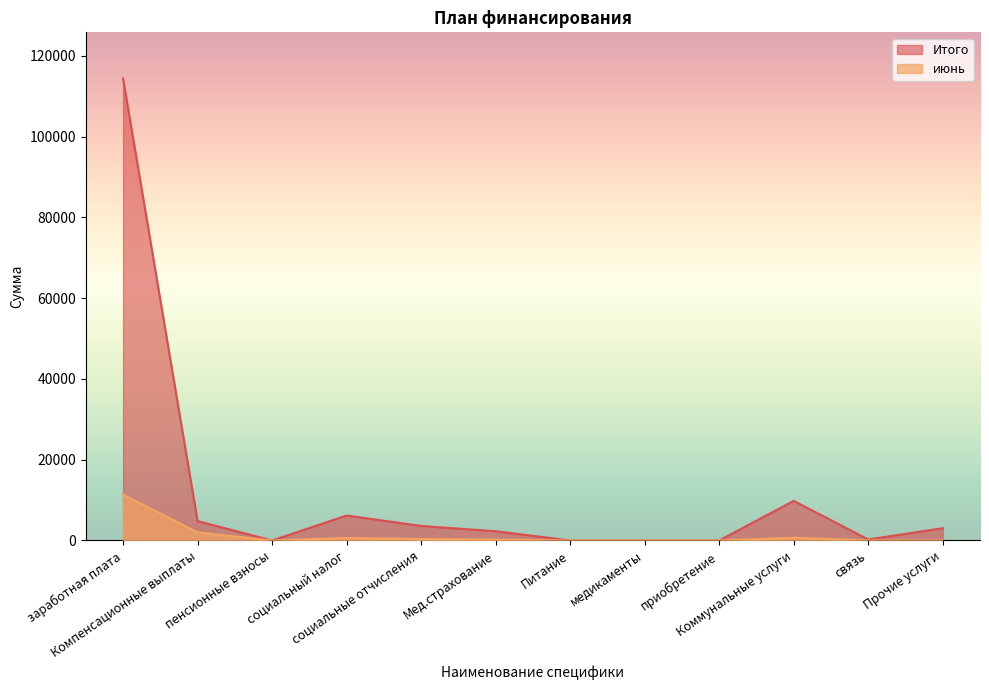

Which series has the largest total across all categories?

Итого